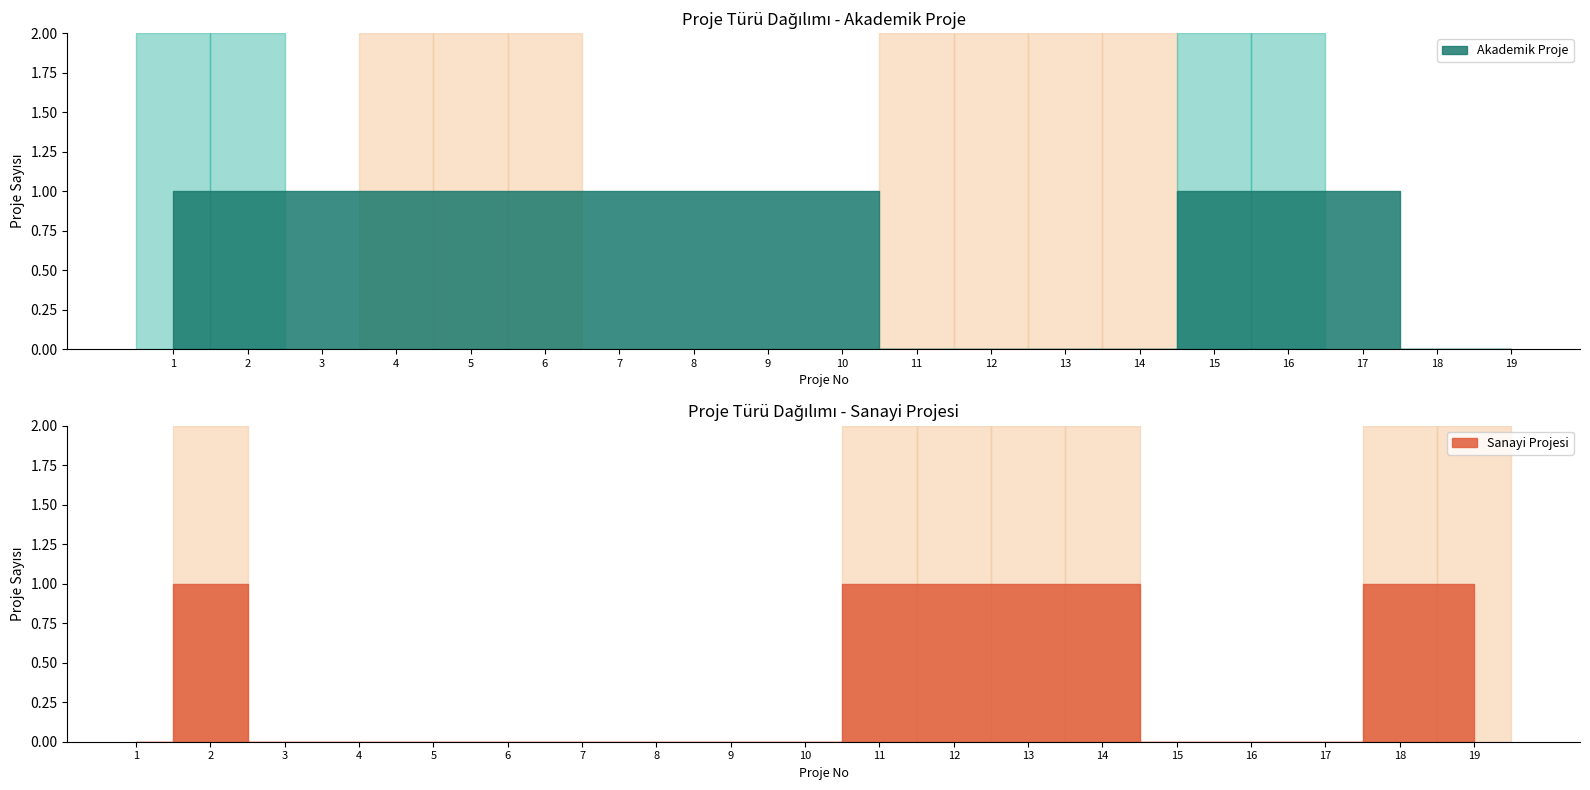

Which has a higher value, 14 or 3?

3